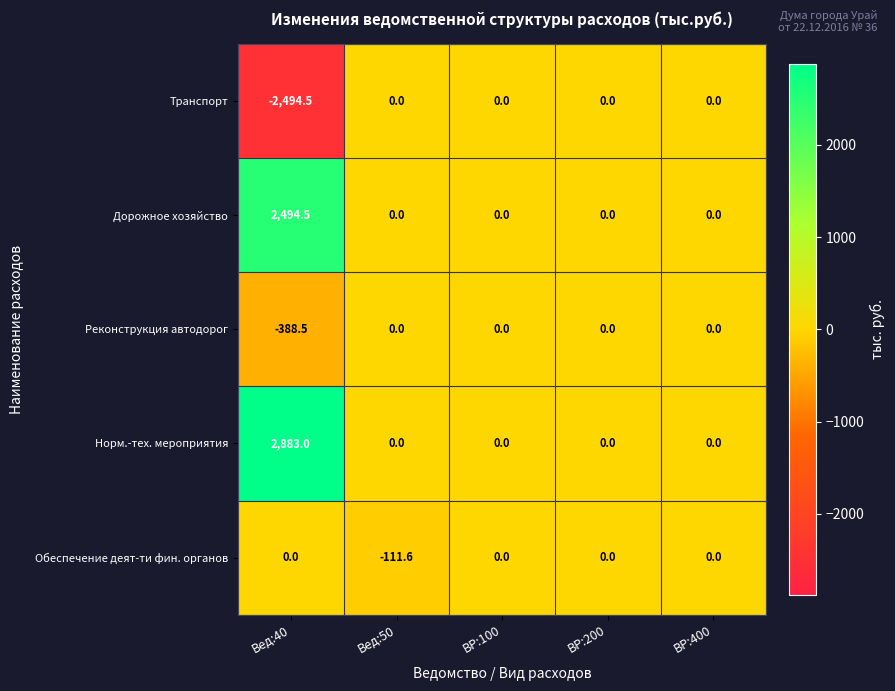

What is the total value across all series at Вед:50?

-111.6